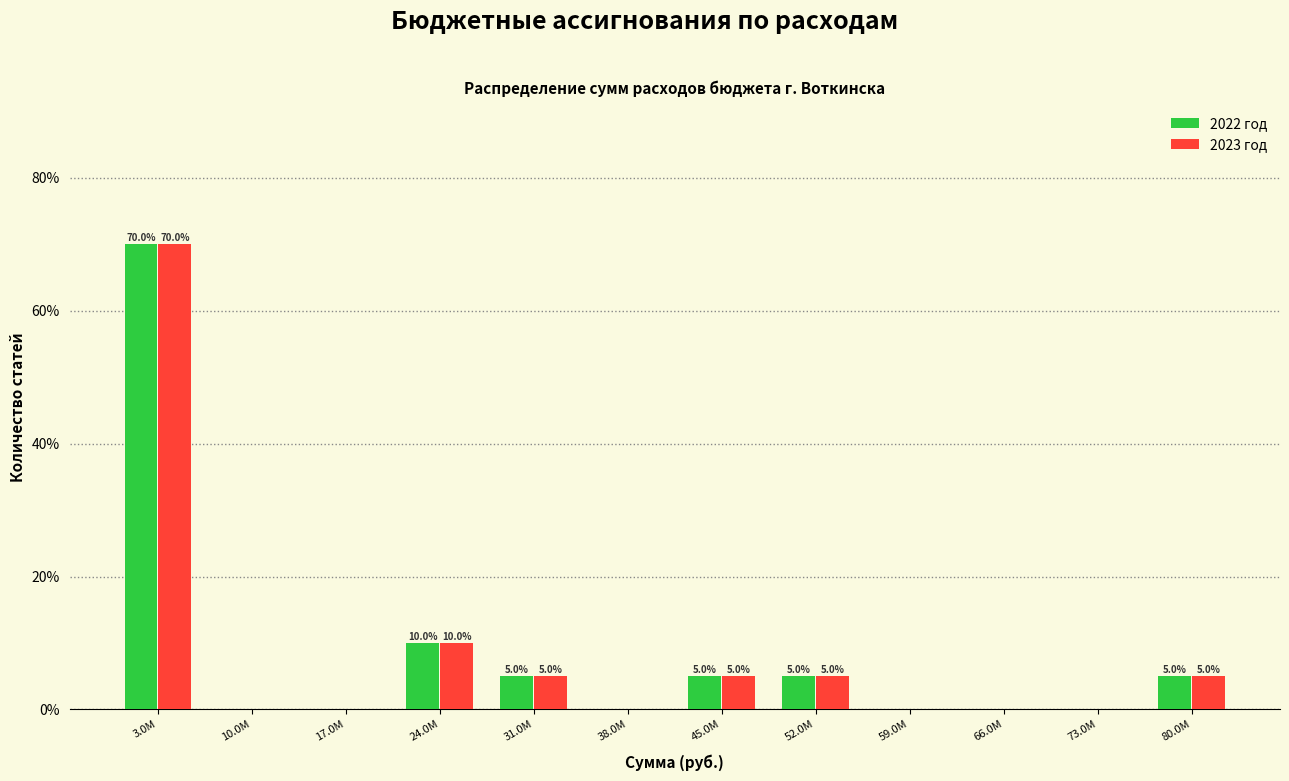

Reading left to right, transcribe all the data shown in this chart.

2022 год: 3.0M=70	10.0M=0	17.0M=0	24.0M=10	31.0M=5	38.0M=0	45.0M=5	52.0M=5	59.0M=0	66.0M=0	73.0M=0	80.0M=5
2023 год: 3.0M=70	10.0M=0	17.0M=0	24.0M=10	31.0M=5	38.0M=0	45.0M=5	52.0M=5	59.0M=0	66.0M=0	73.0M=0	80.0M=5